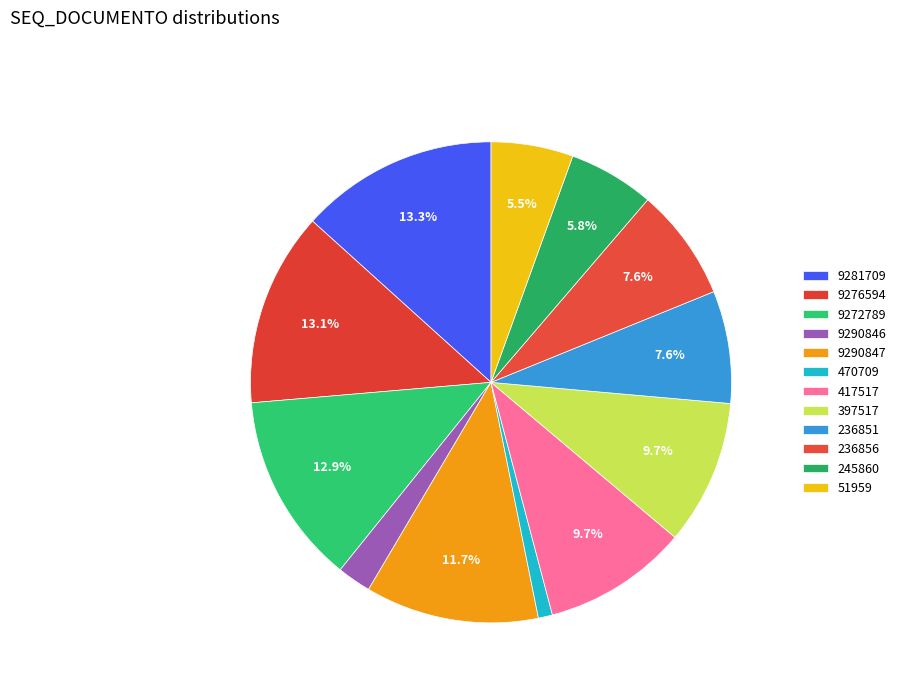

Count the number of slices in the pie.

12